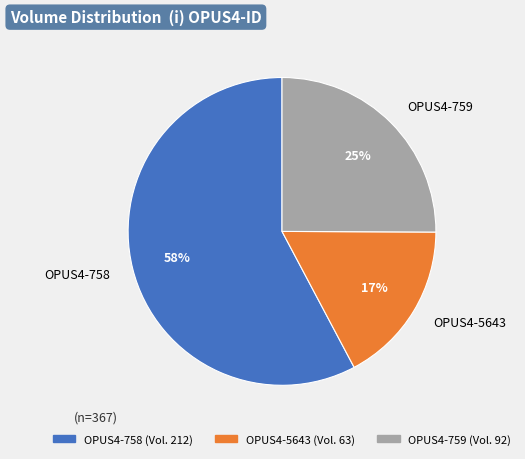

Which category has the biggest portion of the pie?

OPUS4-758